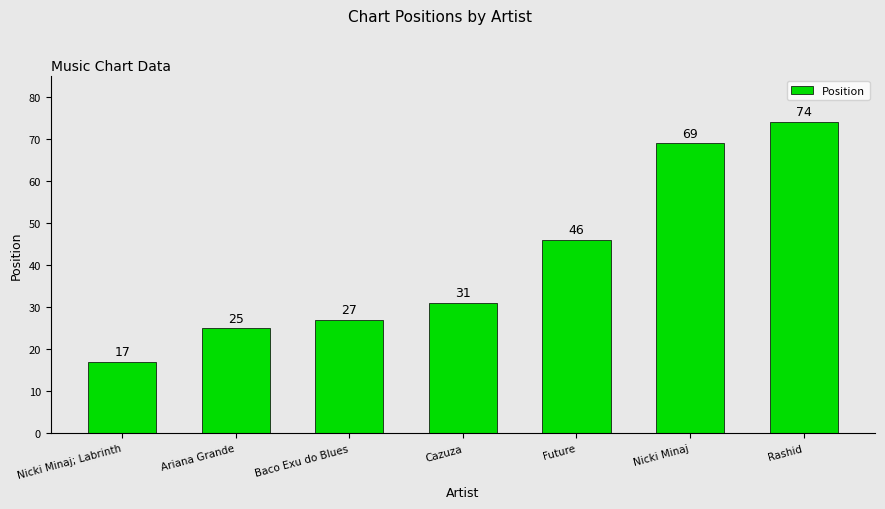

What is the value of the 6th bar from the left?

69